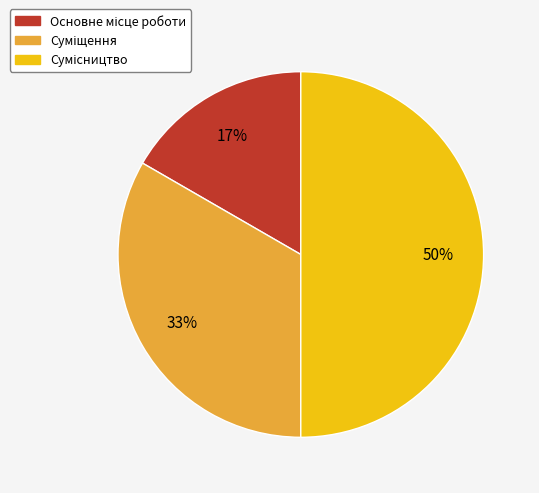

To the nearest percent, what is the average slice percentage?

33%